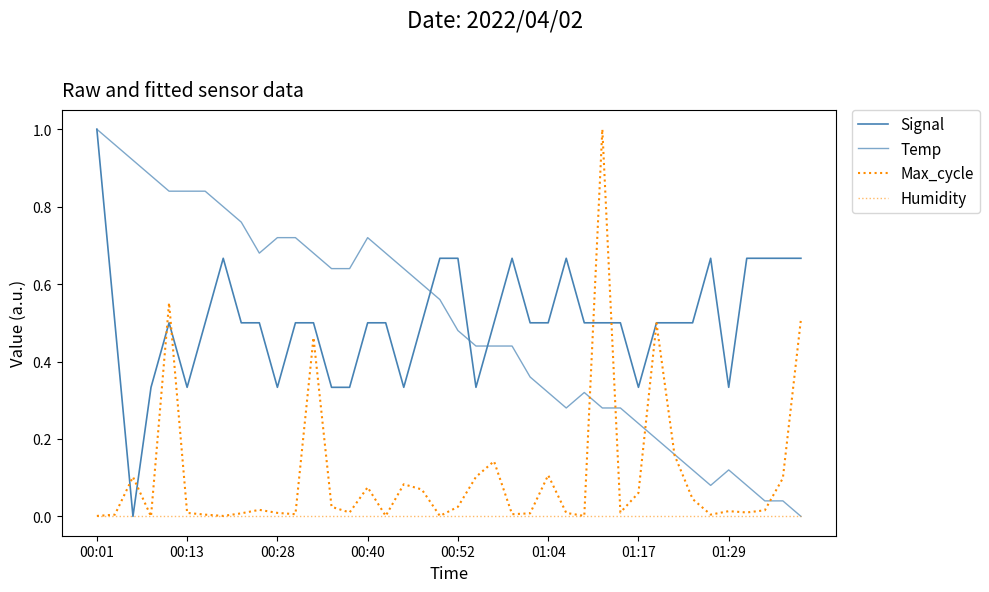

Does the chart display data point markers on the line(s)?

No